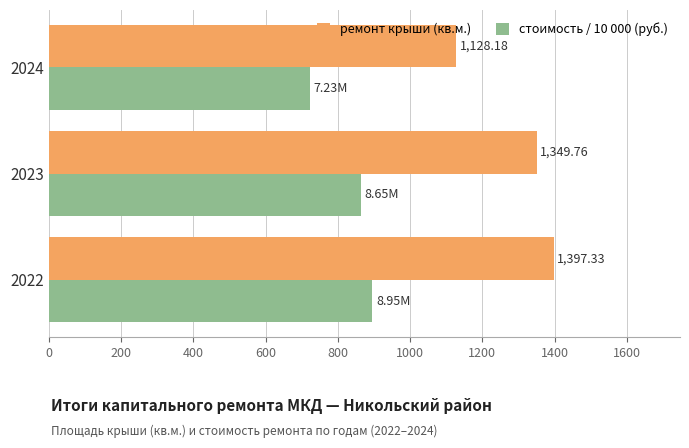

List the series in order of their overall mean, lowest first.

стоимость / 10 000 (руб.), ремонт крыши (кв.м.)